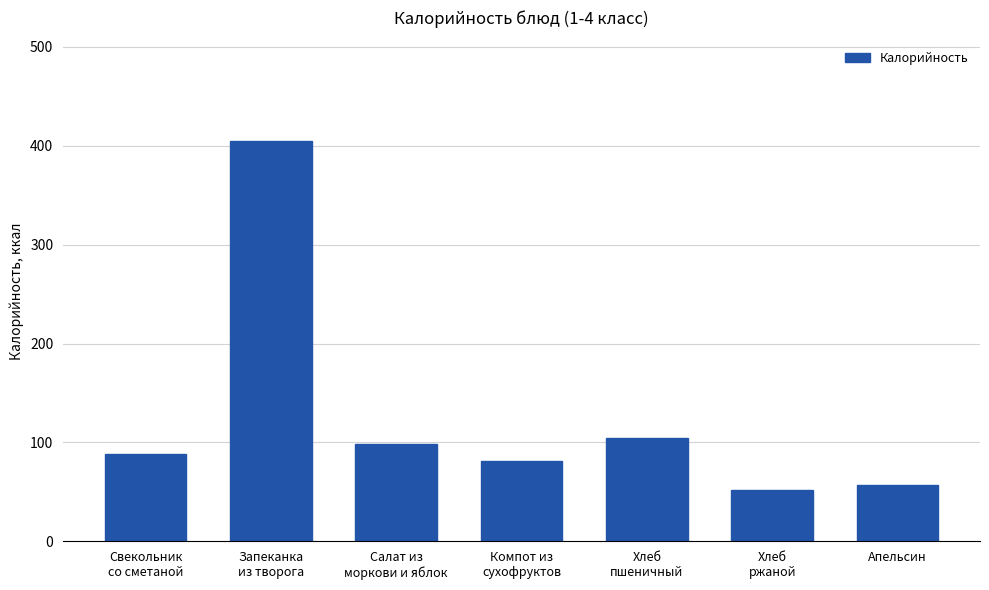

Reading right to left, extract all data points from this chart.

Апельсин=56.7	Хлеб
ржаной=51.8	Хлеб
пшеничный=104.7	Компот из
сухофруктов=81.0	Салат из
моркови и яблок=98.9	Запеканка
из творога=405.0	Свекольник
со сметаной=88.3